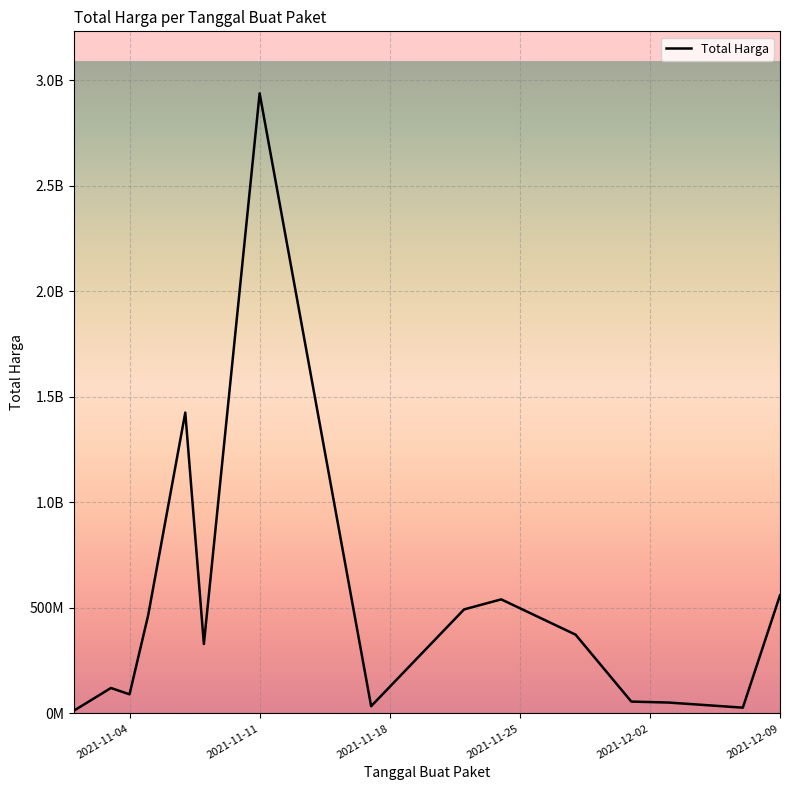

Does the chart have visible grid lines?

Yes